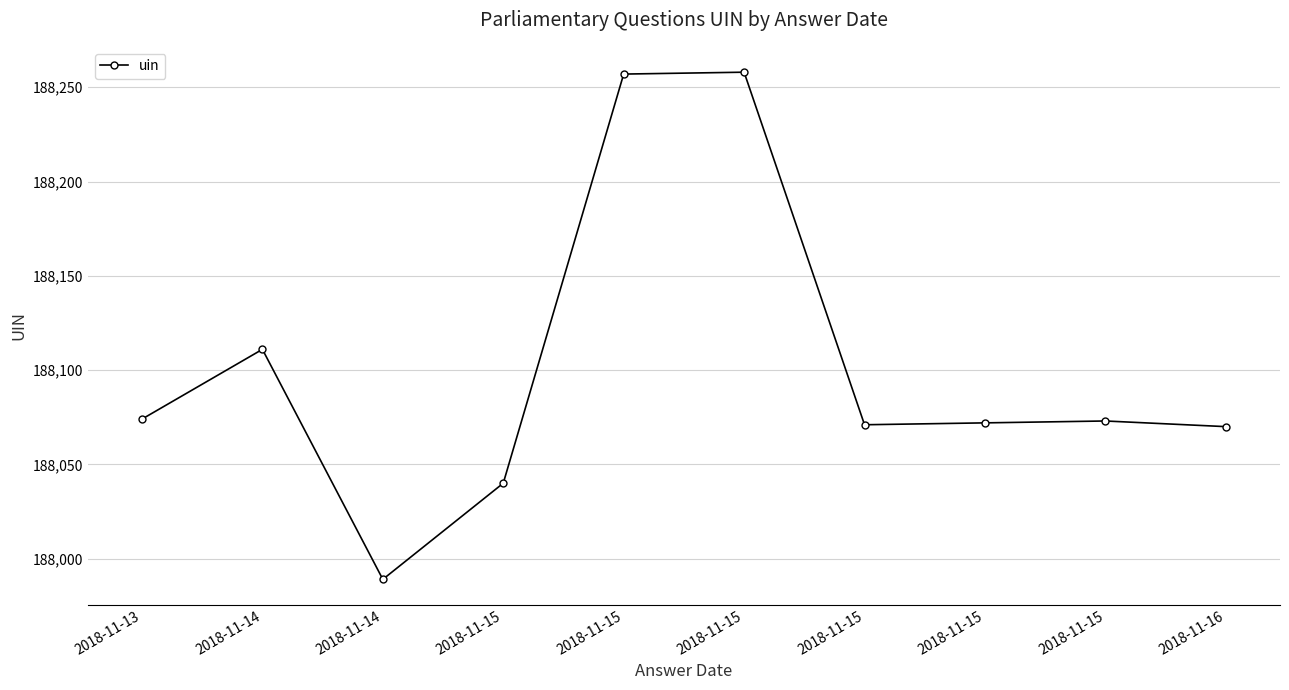

Does the chart have visible grid lines?

Yes